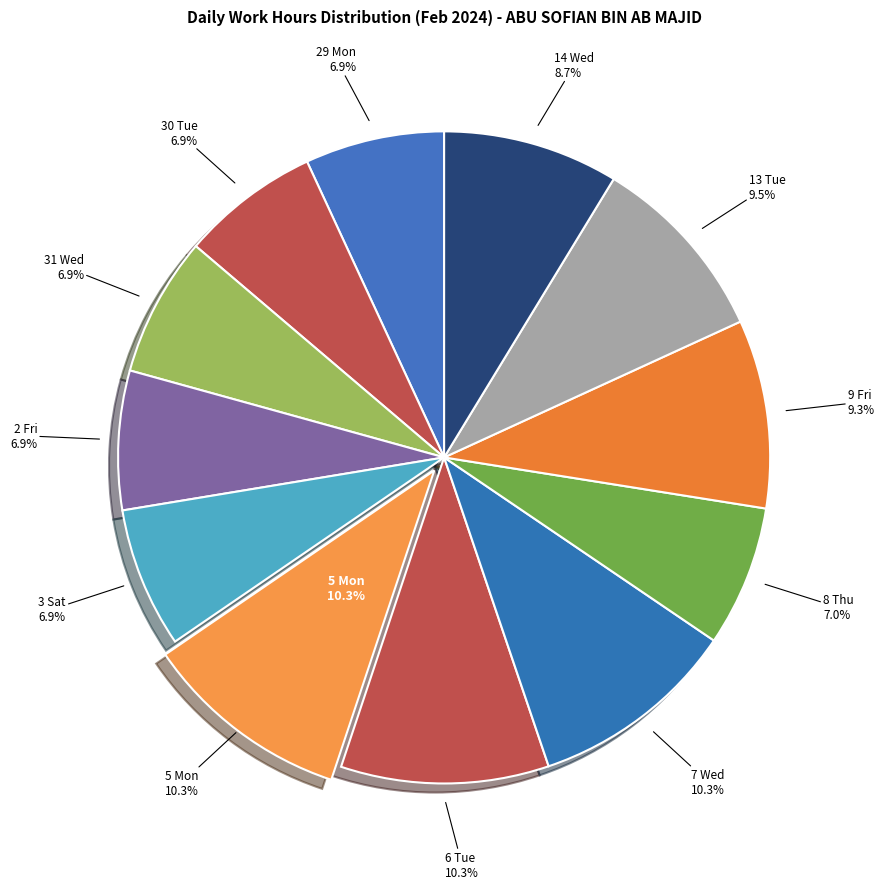

What percentage is the 6 Tue slice, to the nearest percent?

10%